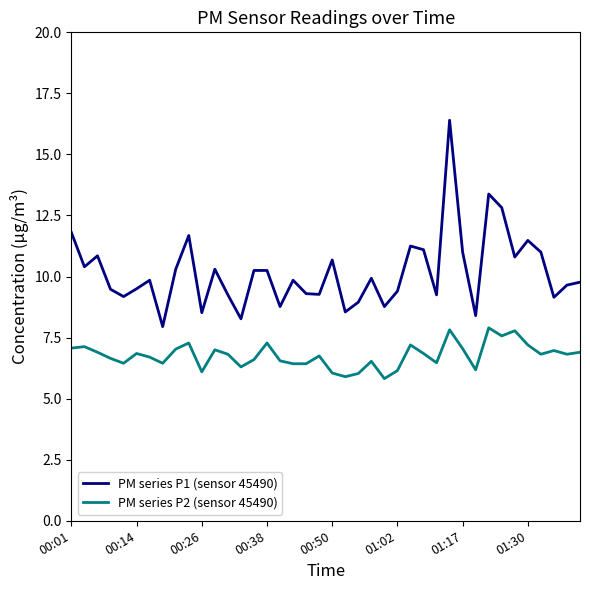

List the series in order of their peak value, lowest first.

PM series P2 (sensor 45490), PM series P1 (sensor 45490)